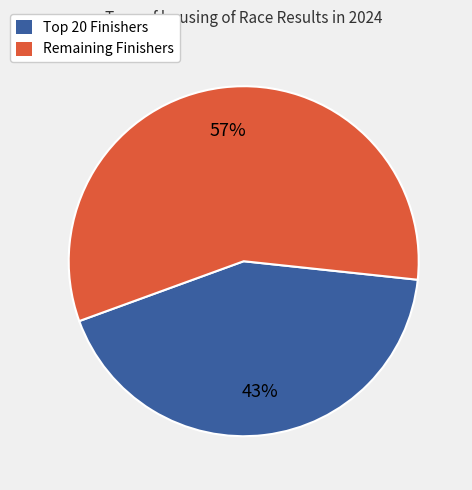

Is there any slice that represents more than half of the pie?

Yes